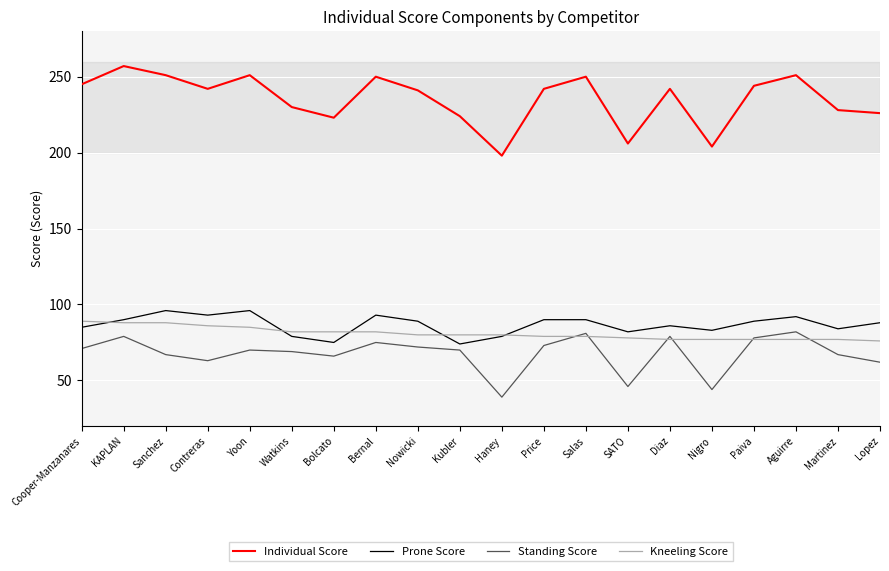

Which series changed the most between Haney and Paiva?

Individual Score